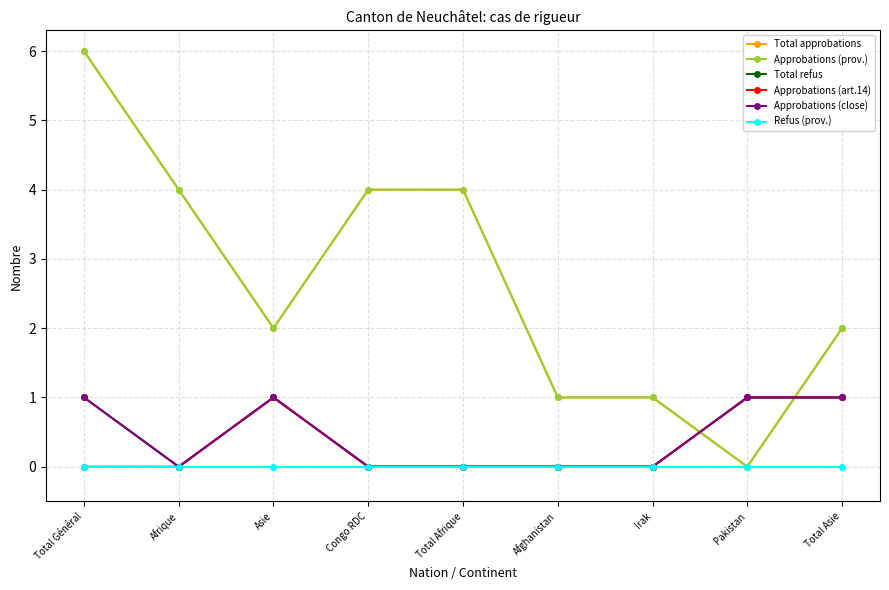

True or false: Approbations (art.14) and Approbations (close) cross at least once.

False